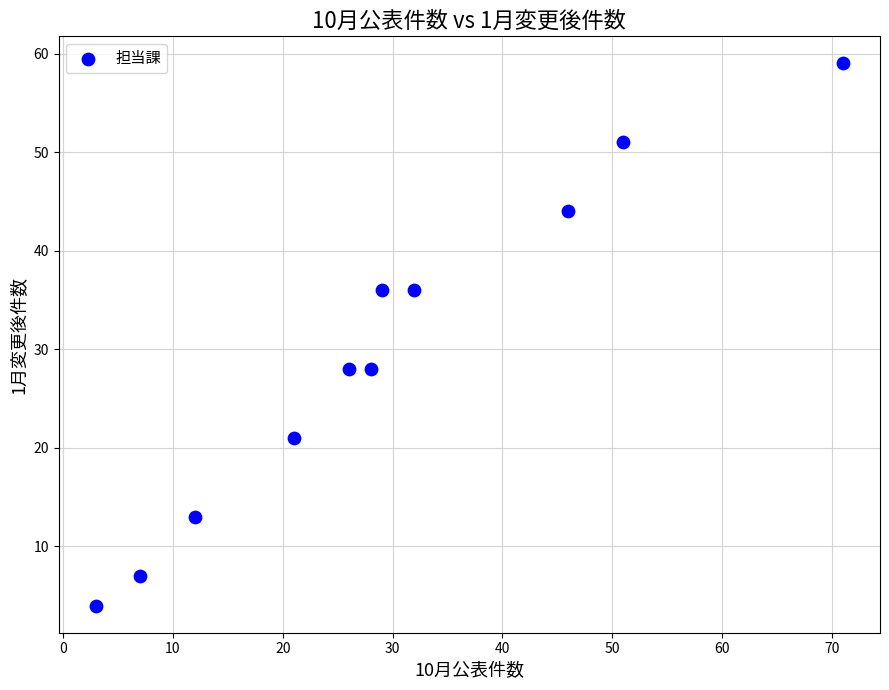

What is the range of Y values (max minus min)?

55